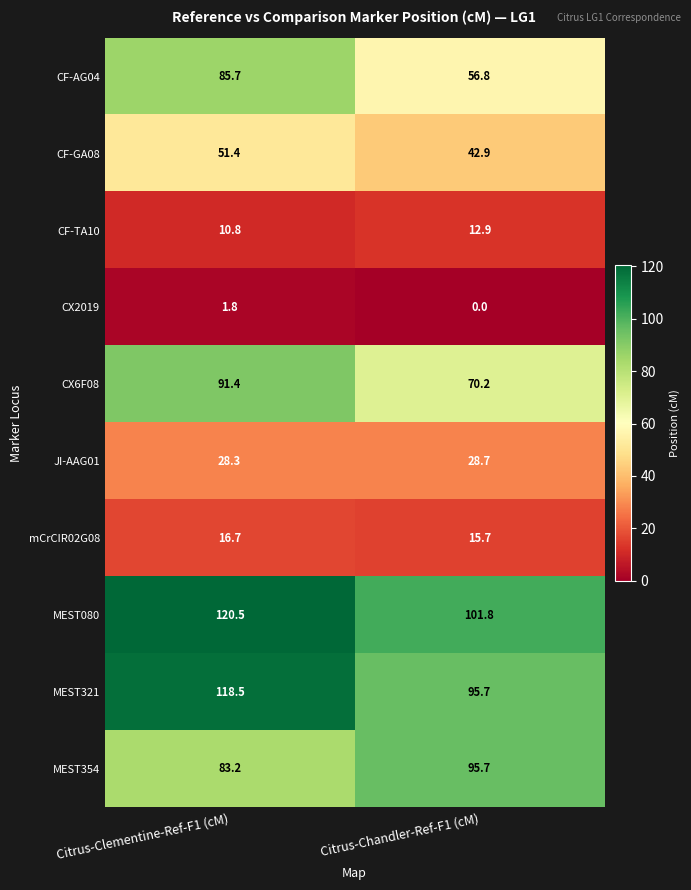

What is the difference between the highest and lowest values at Citrus-Clementine-Ref-F1 (cM)?

118.7